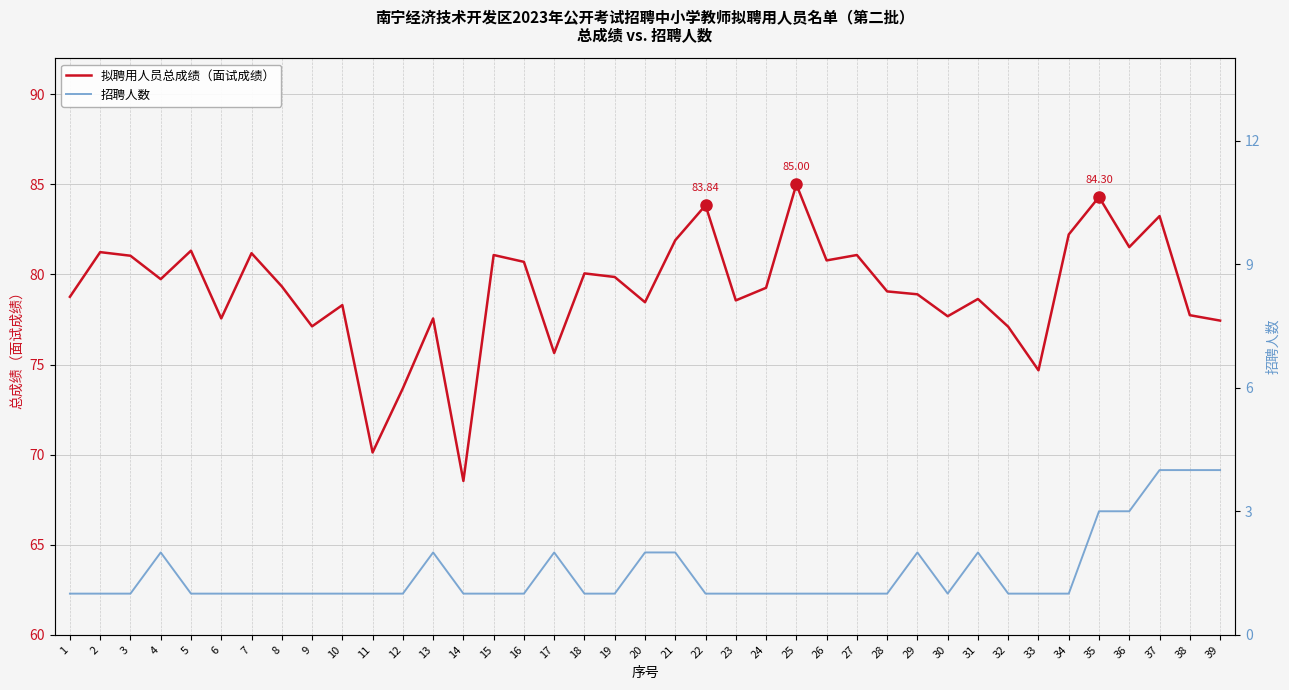

In 招聘人数, how many points are lower than both neighbors (excluding endpoints)?

1